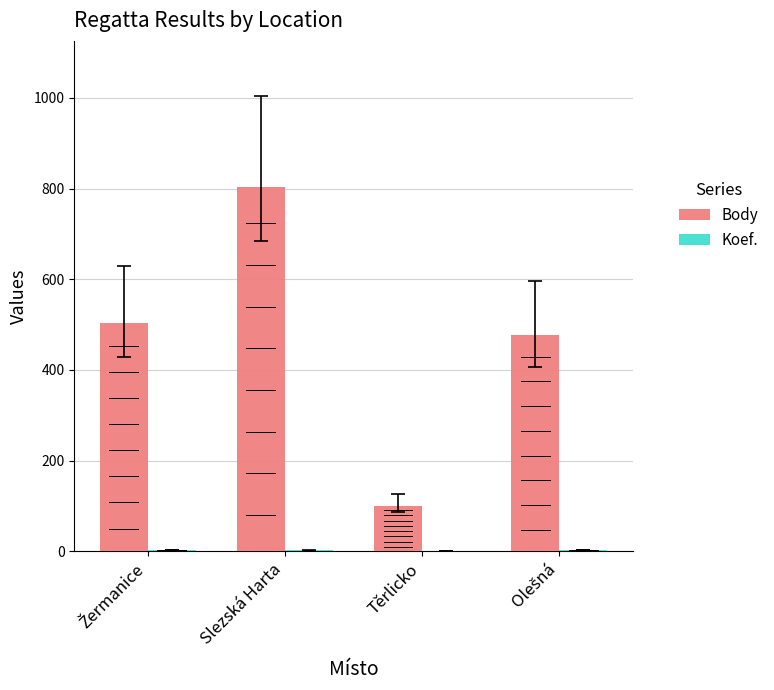

Which series has the largest total across all categories?

Body